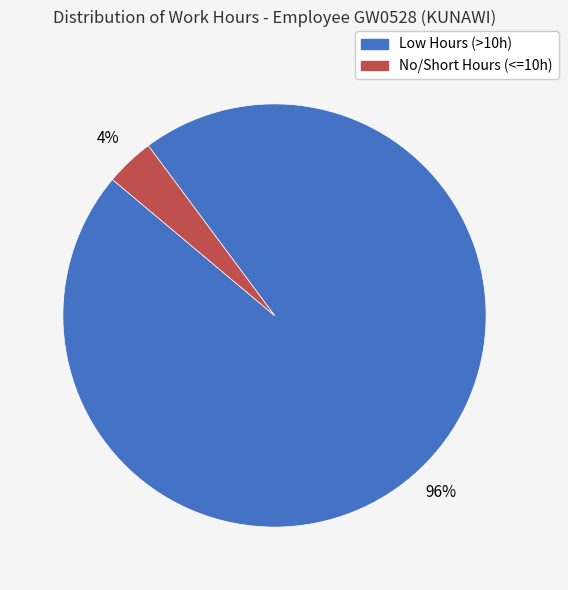

To the nearest percent, what is the average slice percentage?

50%